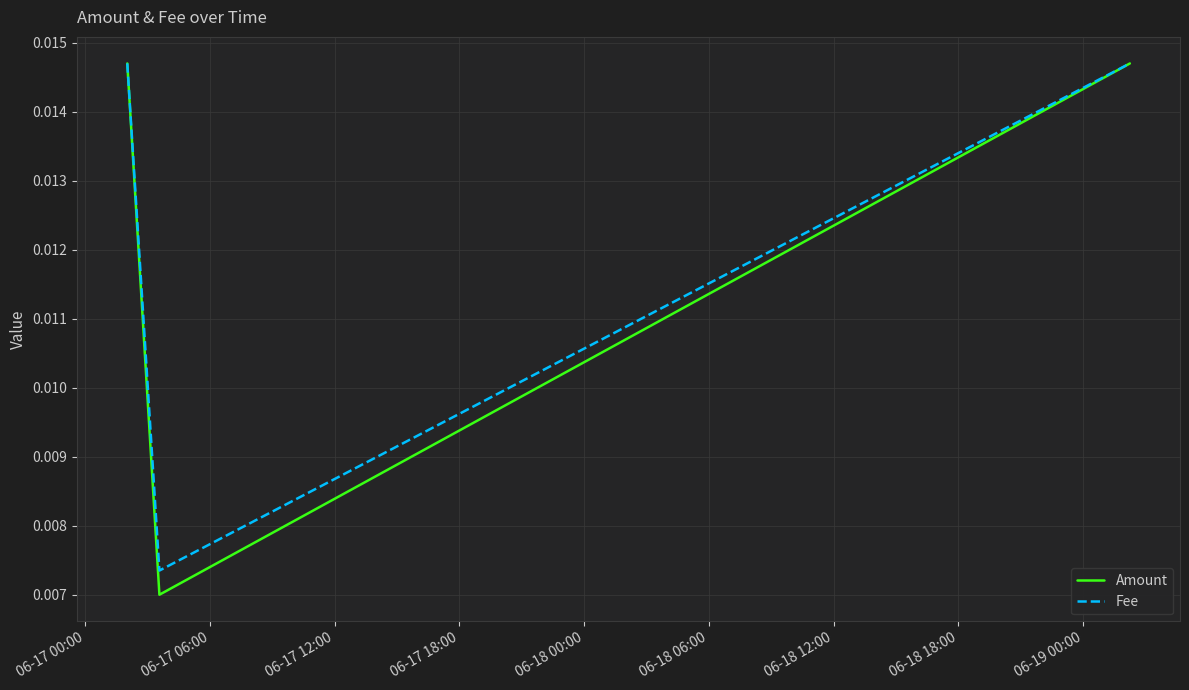

Which series has the widest spread of values?

Amount